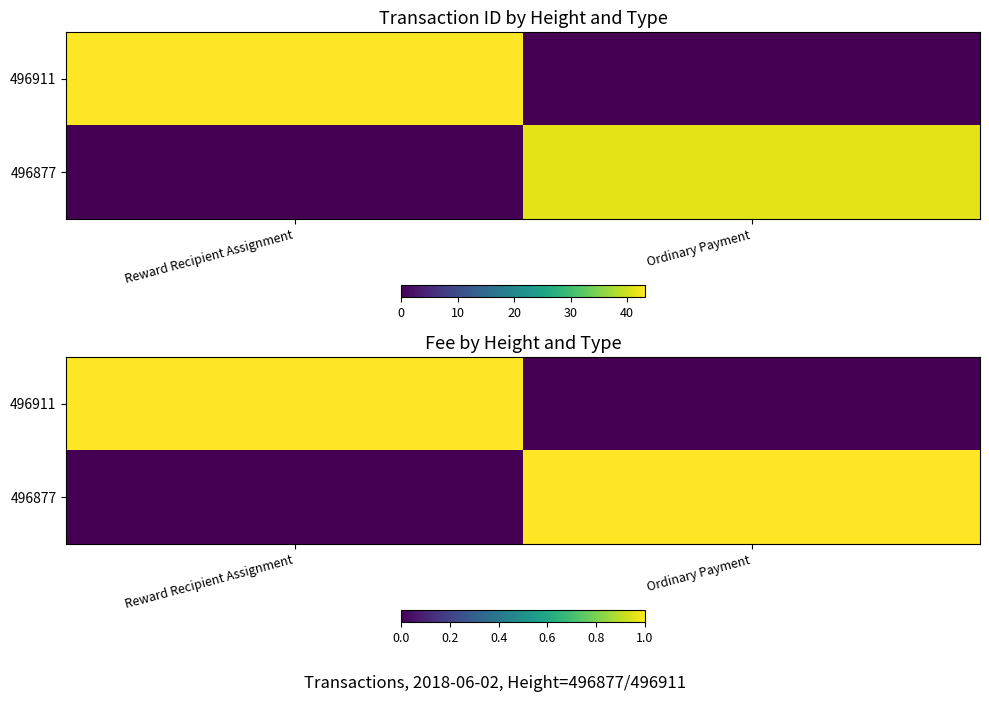

Is it true that 496911 equals -1 at Ordinary Payment?

False